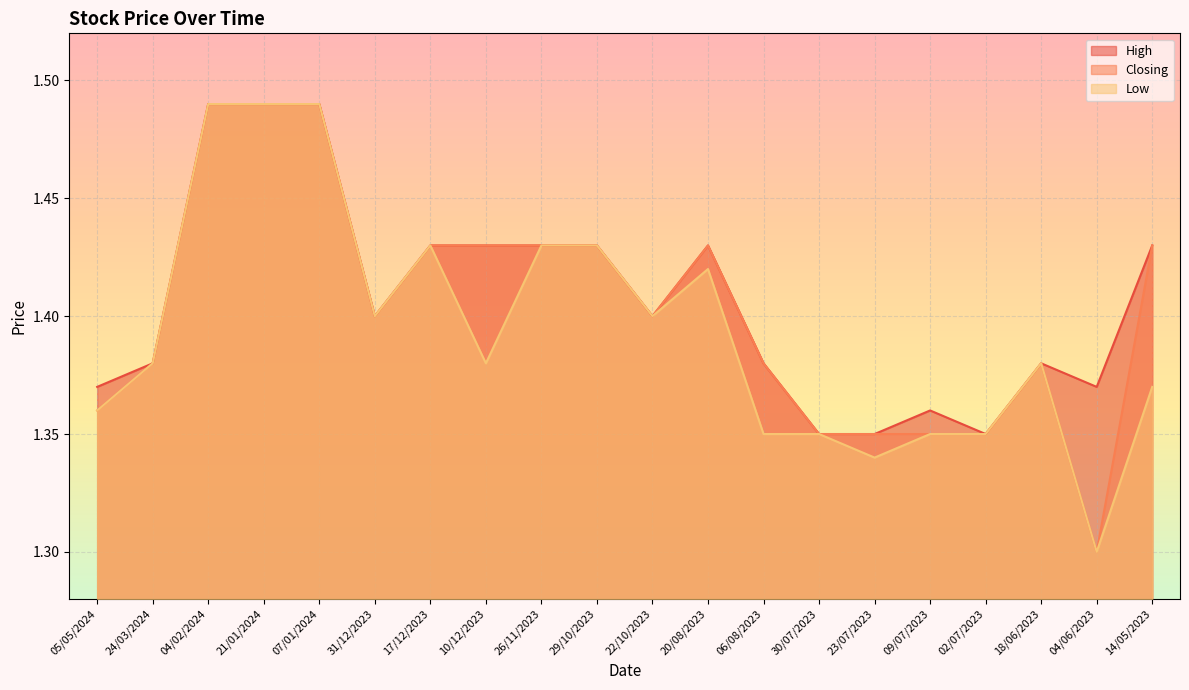

Reading right to left, what are all the values shown in this chart?

High: 14/05/2023=1.4	04/06/2023=1.4	18/06/2023=1.4	02/07/2023=1.4	09/07/2023=1.4	23/07/2023=1.4	30/07/2023=1.4	06/08/2023=1.4	20/08/2023=1.4	22/10/2023=1.4	29/10/2023=1.4	26/11/2023=1.4	10/12/2023=1.4	17/12/2023=1.4	31/12/2023=1.4	07/01/2024=1.5	21/01/2024=1.5	04/02/2024=1.5	24/03/2024=1.4	05/05/2024=1.4
Closing: 14/05/2023=1.4	04/06/2023=1.3	18/06/2023=1.4	02/07/2023=1.4	09/07/2023=1.4	23/07/2023=1.4	30/07/2023=1.4	06/08/2023=1.4	20/08/2023=1.4	22/10/2023=1.4	29/10/2023=1.4	26/11/2023=1.4	10/12/2023=1.4	17/12/2023=1.4	31/12/2023=1.4	07/01/2024=1.5	21/01/2024=1.5	04/02/2024=1.5	24/03/2024=1.4	05/05/2024=1.4
Low: 14/05/2023=1.4	04/06/2023=1.3	18/06/2023=1.4	02/07/2023=1.4	09/07/2023=1.4	23/07/2023=1.3	30/07/2023=1.4	06/08/2023=1.4	20/08/2023=1.4	22/10/2023=1.4	29/10/2023=1.4	26/11/2023=1.4	10/12/2023=1.4	17/12/2023=1.4	31/12/2023=1.4	07/01/2024=1.5	21/01/2024=1.5	04/02/2024=1.5	24/03/2024=1.4	05/05/2024=1.4